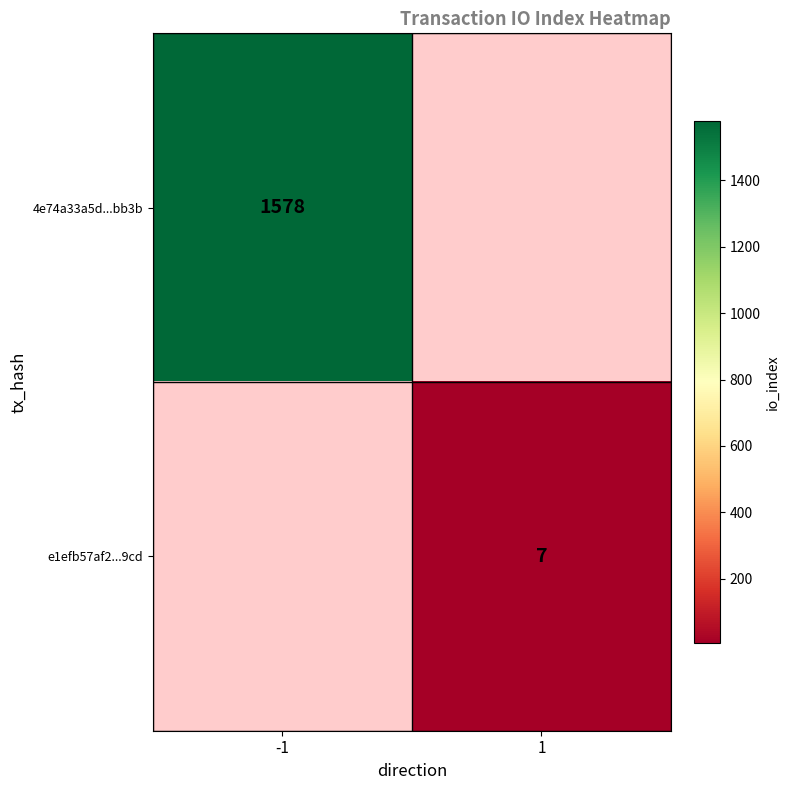

Is it true that e1efb57af2...9cd equals 1 at 1?

False